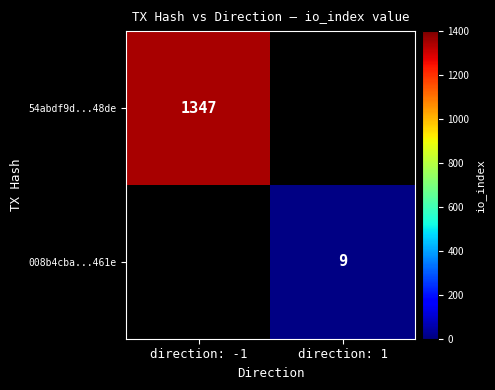

The 54abdf9d...48de series shows 1347 at direction: -1. True or false?

True